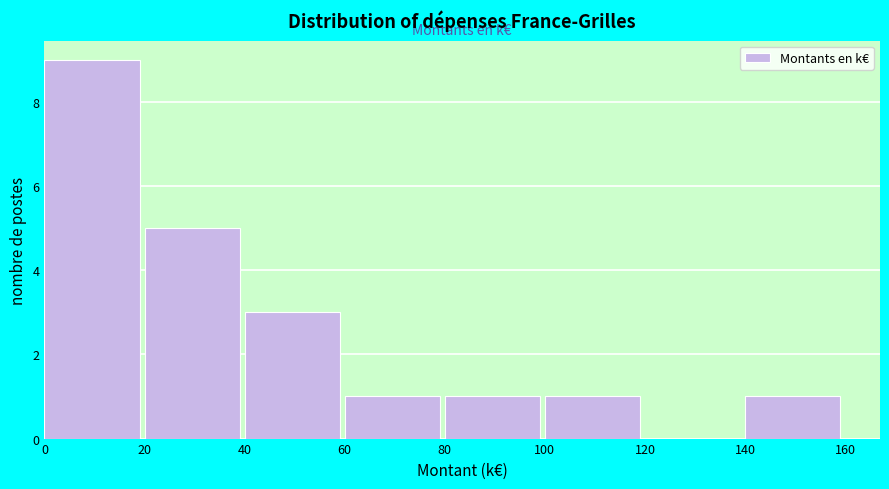

What is the height of the bar covering 40 to 60 on the x-axis? The values are not printed on the chart, so give them approximately, as read against the axis.

3